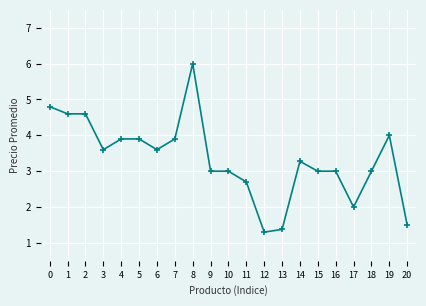

What is the maximum value shown in the chart?

6.0